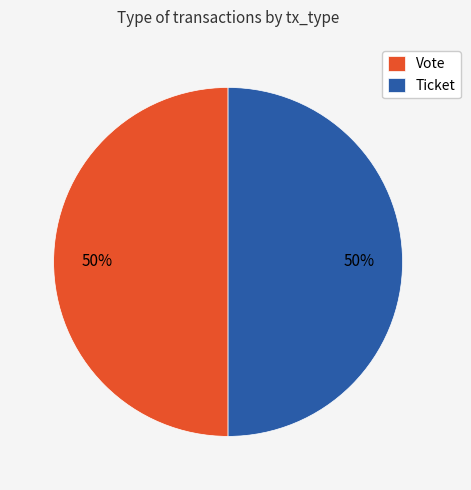

Is the sum of Vote and Ticket greater than half?

Yes